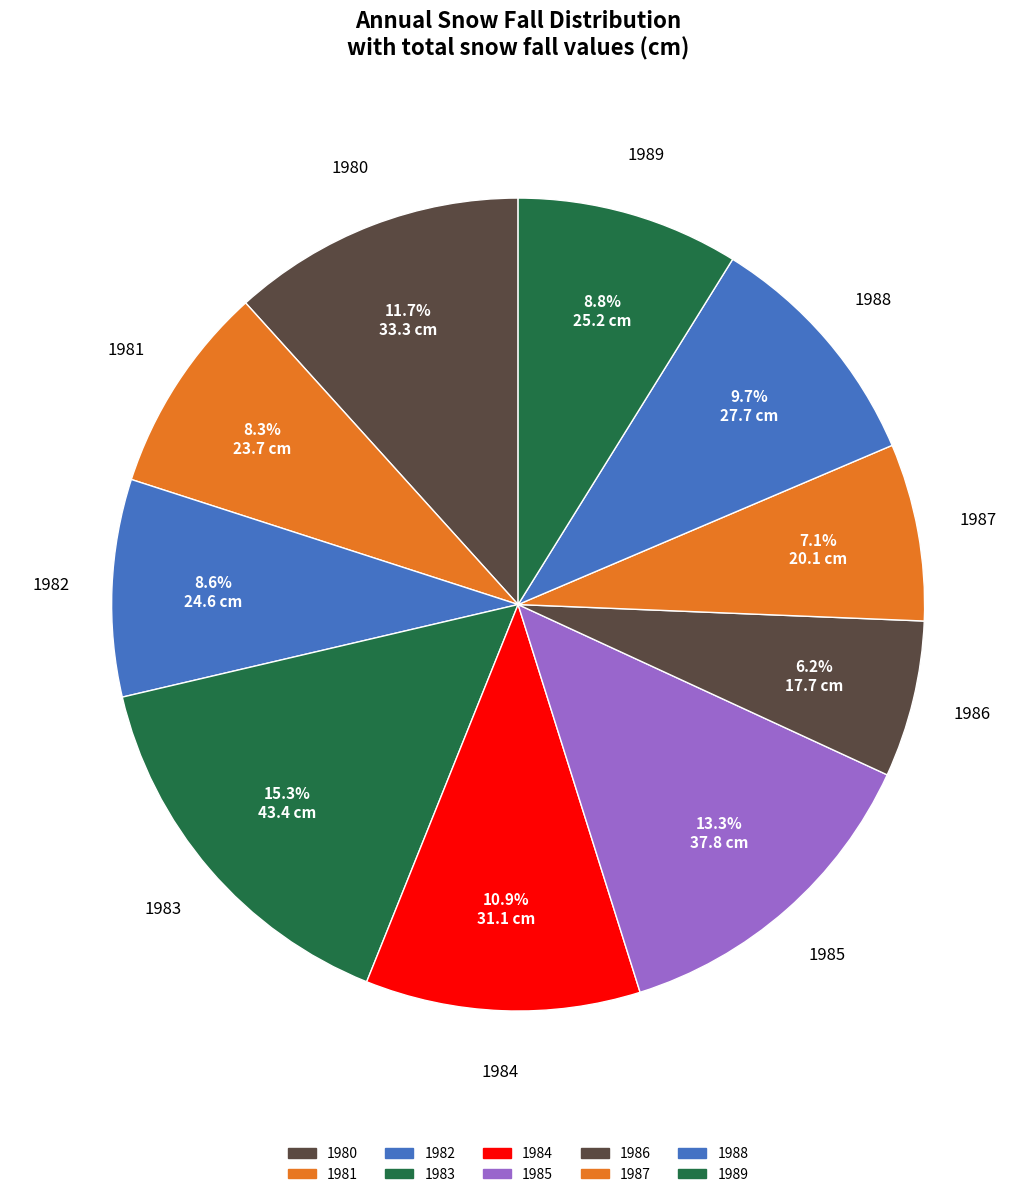

Which slice is the smallest?

1986